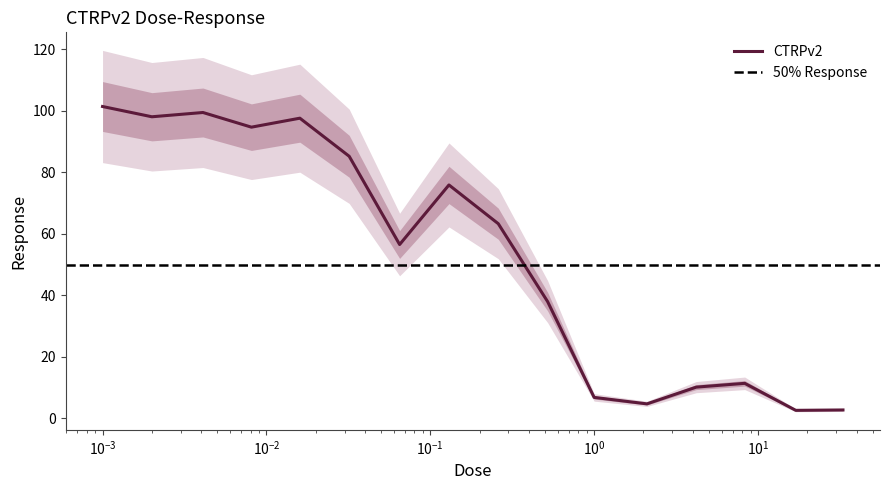

What is the minimum value for CTRPv2?

2.6